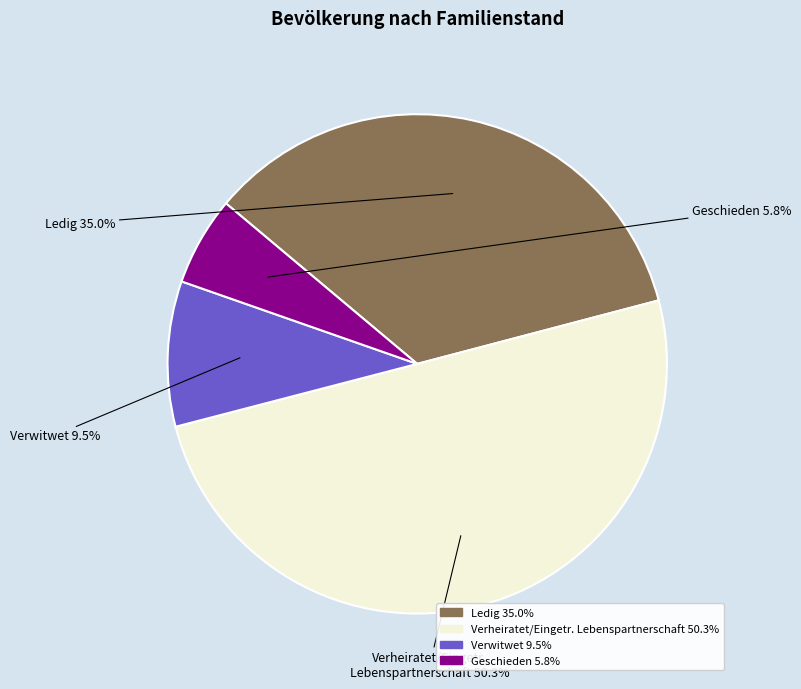

How many segments does this pie chart have?

4